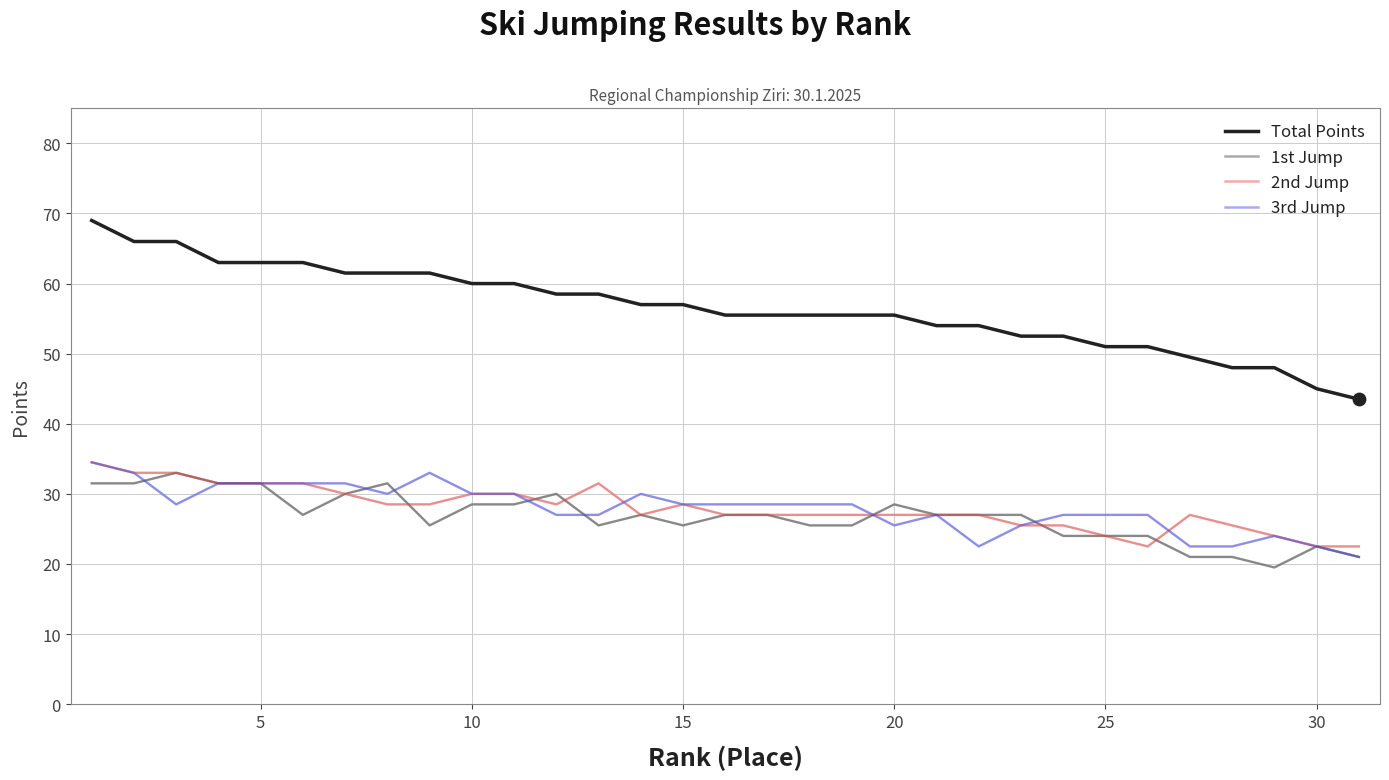

Is this an area chart (filled region under the line)?

No